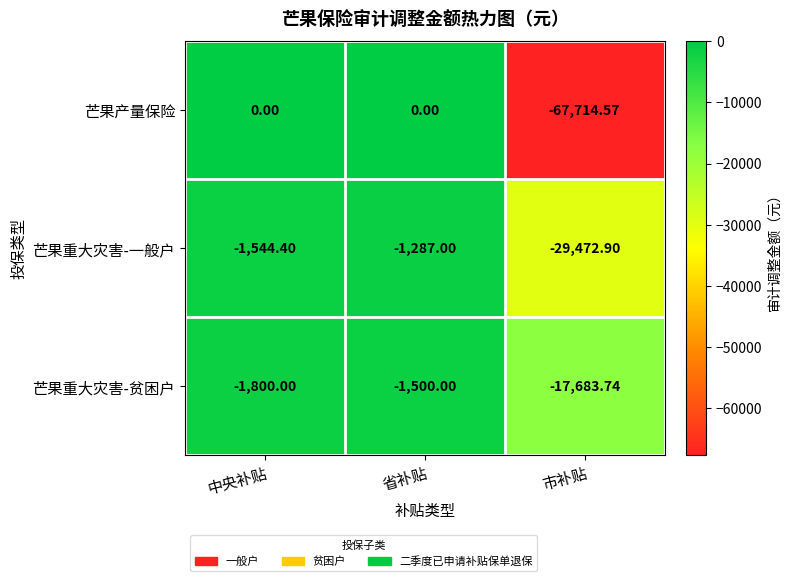

At which category is the sum across all series the highest?

省补贴